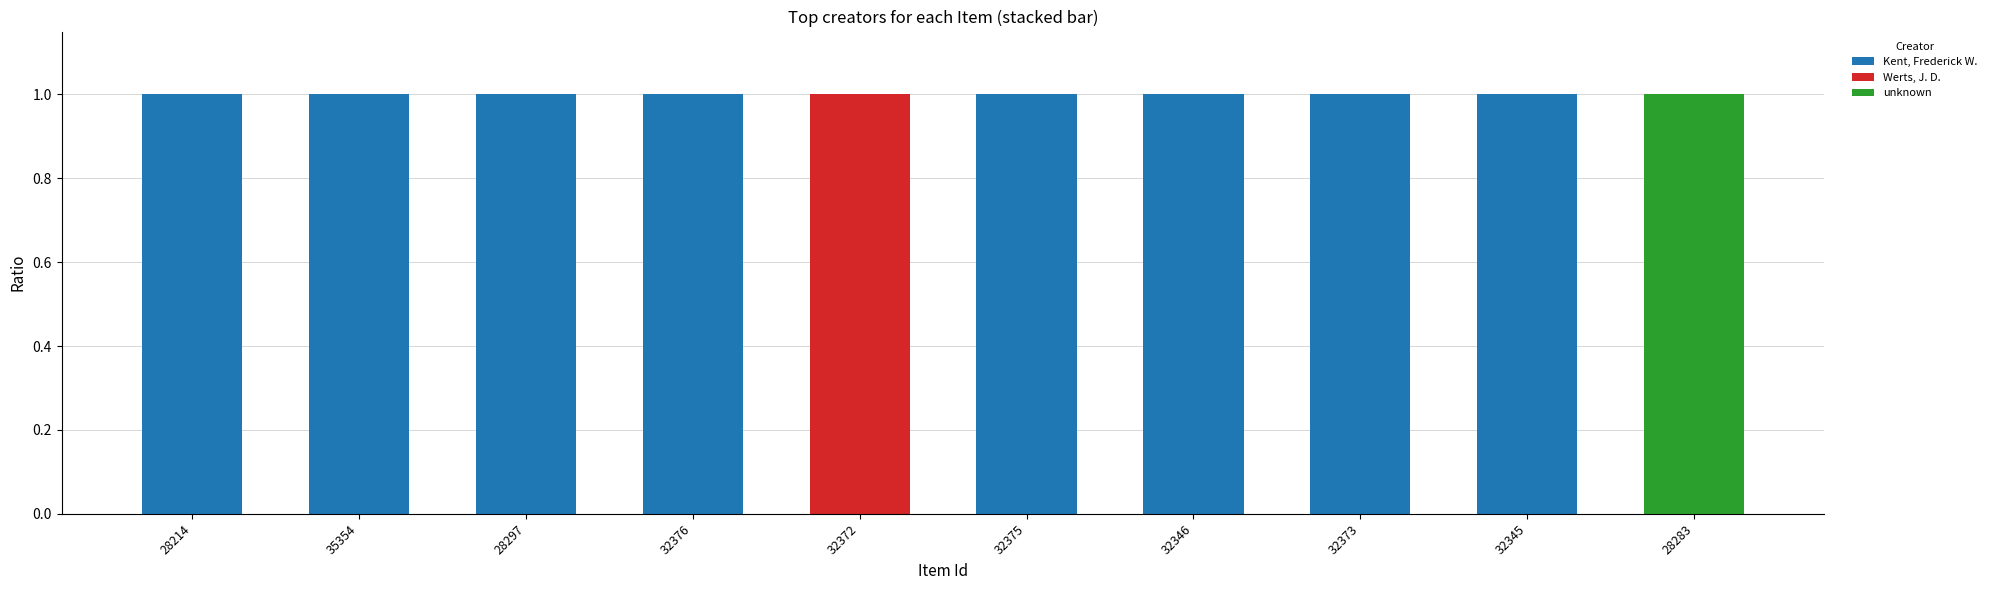

What is the approximate value of Kent, Frederick W. at 32345?

1